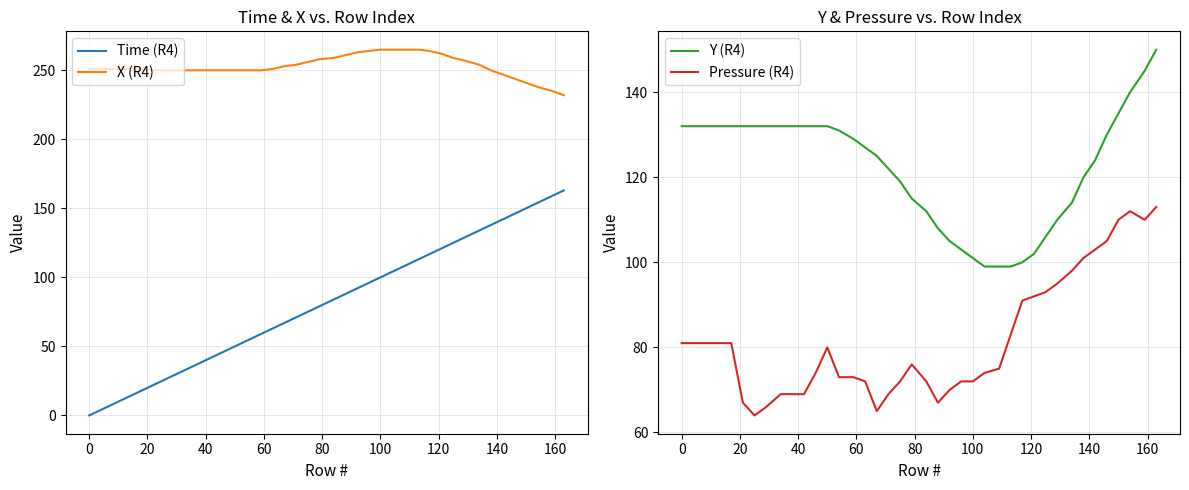

True or false: X (R4) and Time (R4) intersect in this chart.

False